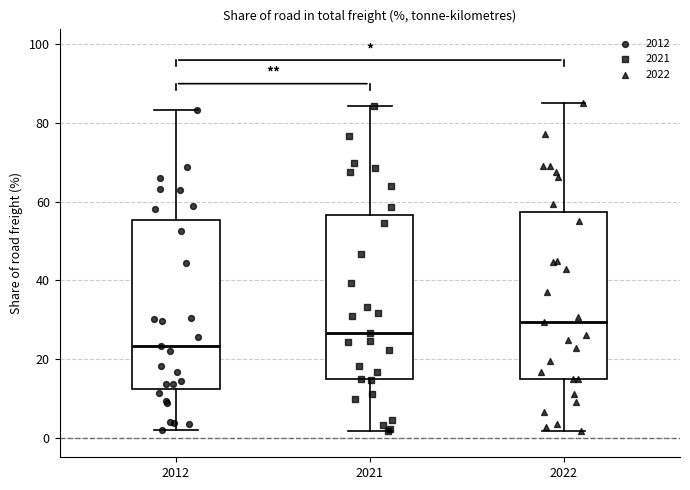

Reading left to right, transcribe this box plot: for each box, give where its median line is, the range the box spans, and where its two whiskers end, as read against the y-axis. The values are not printed on the chart, so give them approximately, as read against the axis.

2012: median 24, box 12 to 56, whiskers 2 to 84
2021: median 26, box 14 to 56, whiskers 2 to 84
2022: median 30, box 14 to 58, whiskers 2 to 86